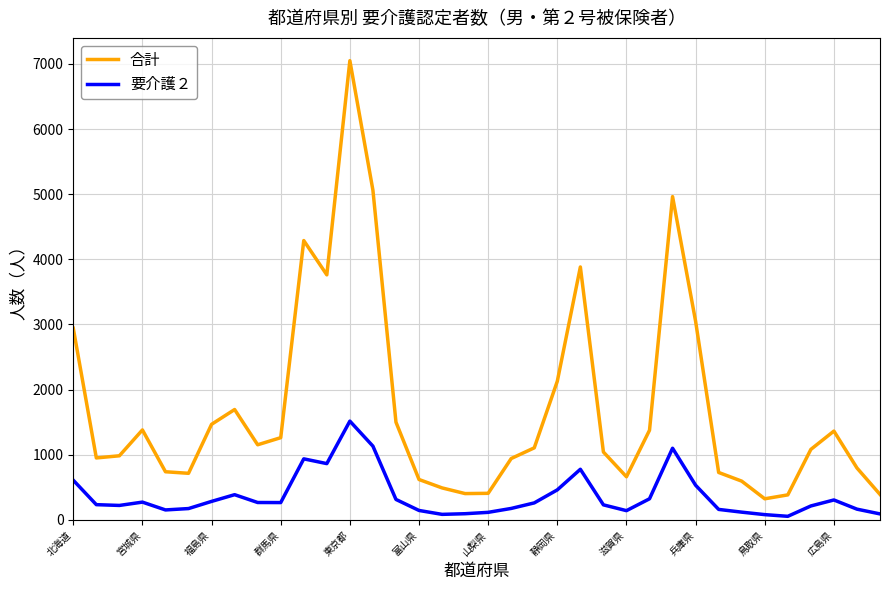

Rank the series by their average value, from lowest to highest.

要介護２, 合計